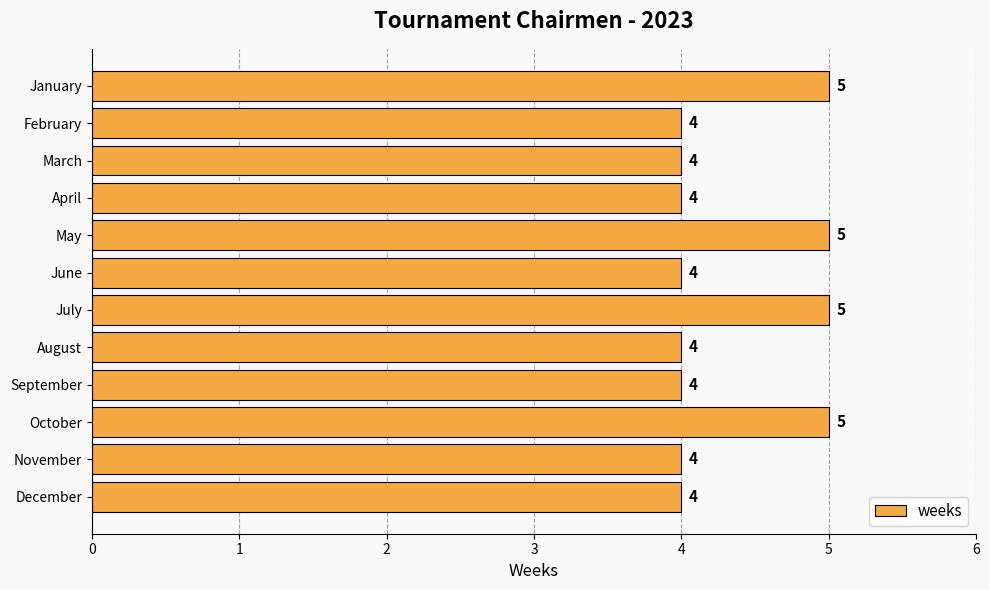

What is the smallest value displayed?

4